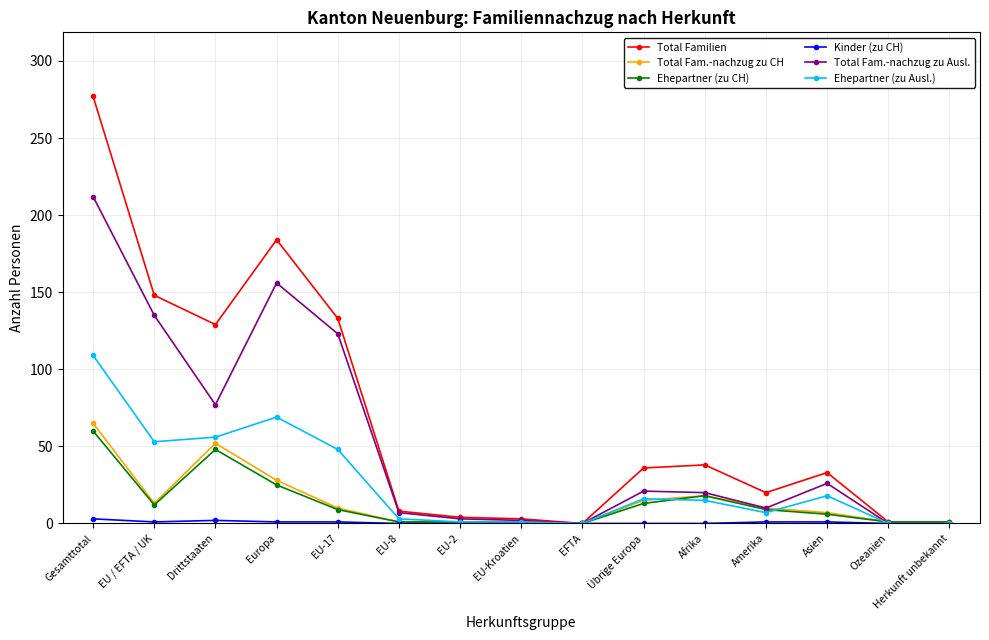

Which series has the largest range (max minus min)?

Total Familien